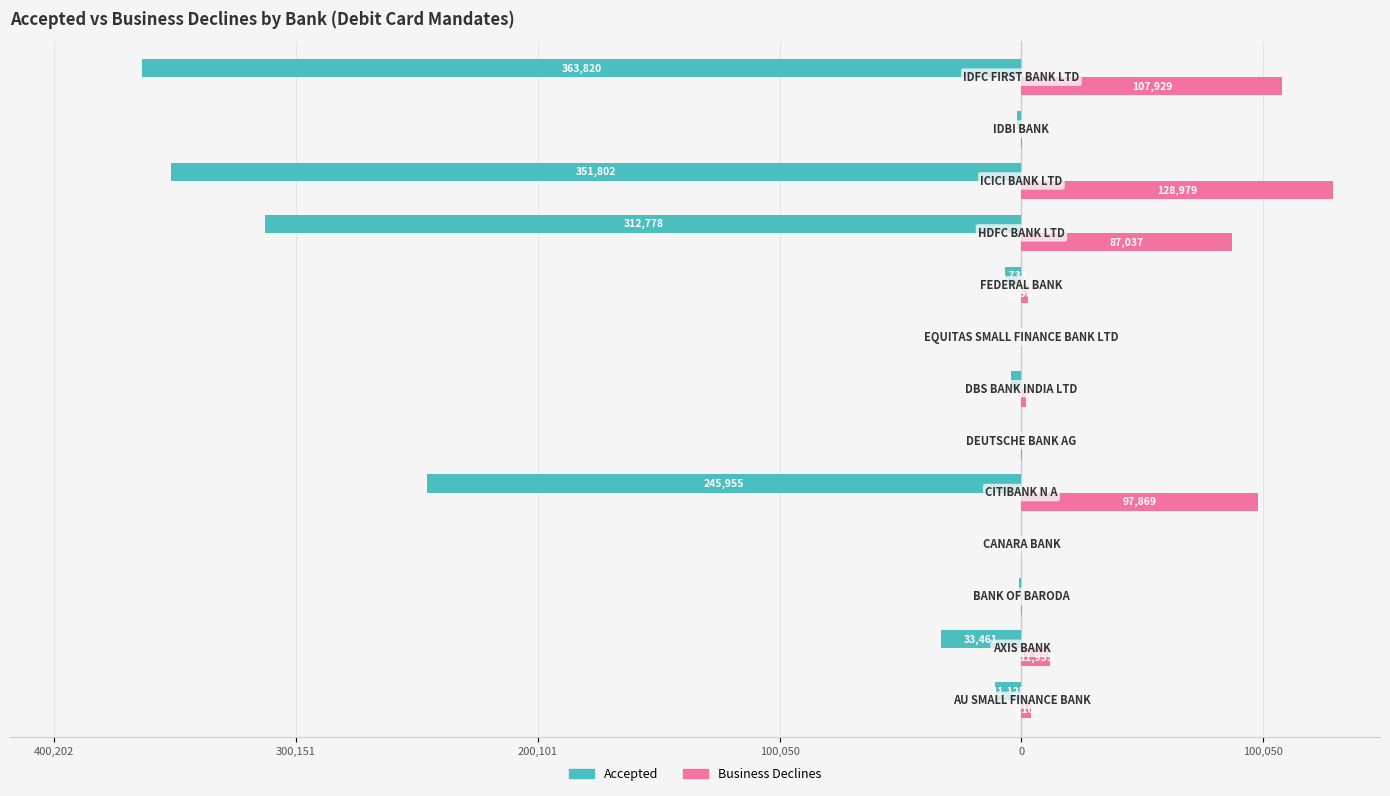

What are all the series names shown in the legend?

Accepted, Business Declines